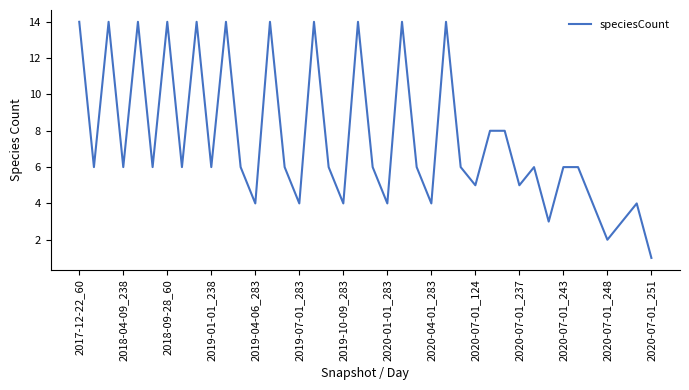

What is the greatest value displayed?

14